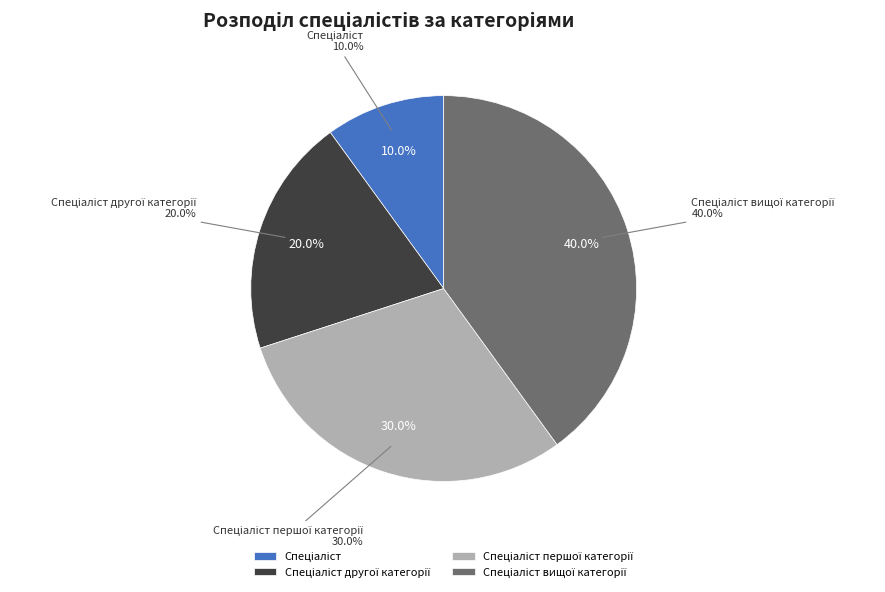

What percentage is the Спеціаліст другої категорії slice, to the nearest percent?

20%